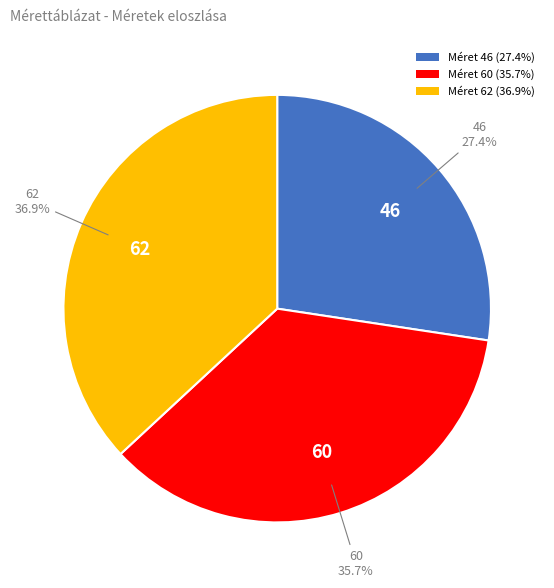

Between Méret 60 (35.7%) and Méret 46 (27.4%), which is larger?

Méret 60 (35.7%)